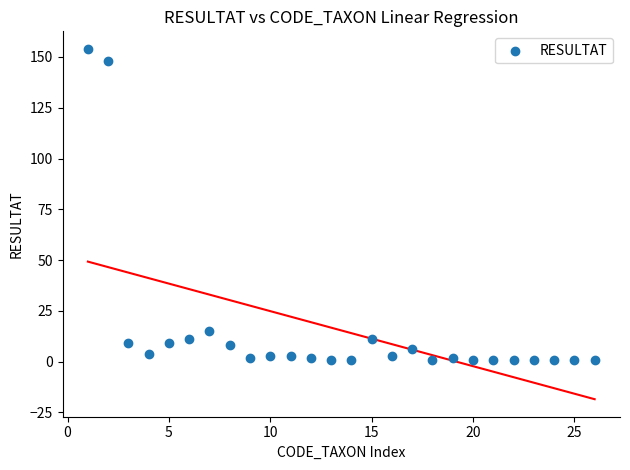

What is the range of X values (max minus min)?

25